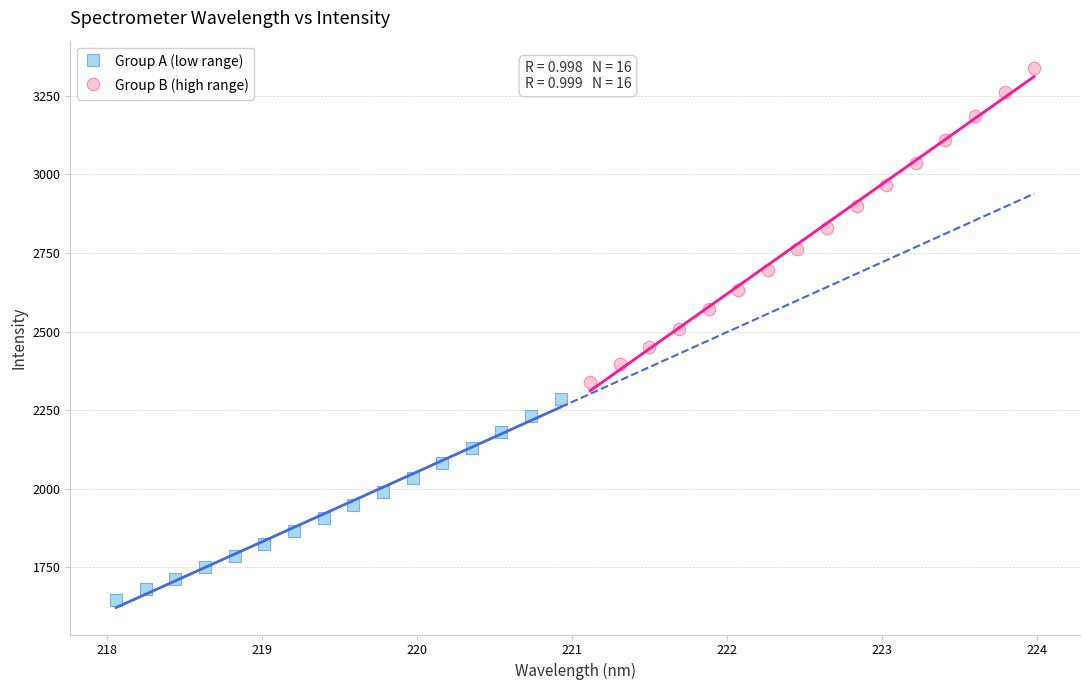

Which series has the largest Y range (max minus min)?

Group B (high range)